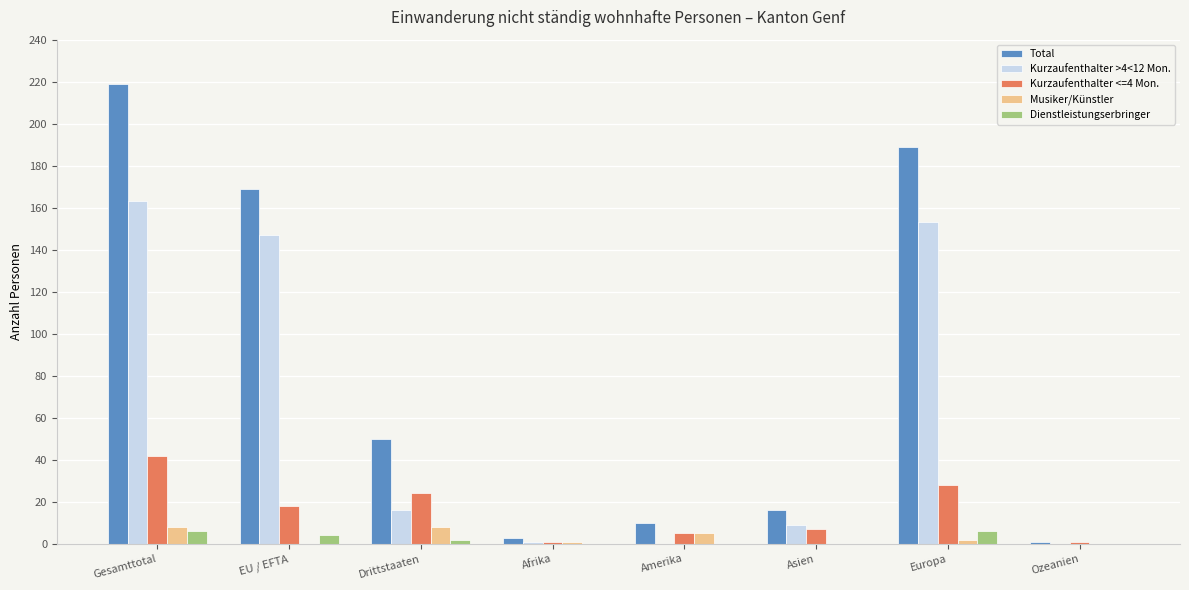

Which series changed the most between Gesamttotal and Amerika?

Total